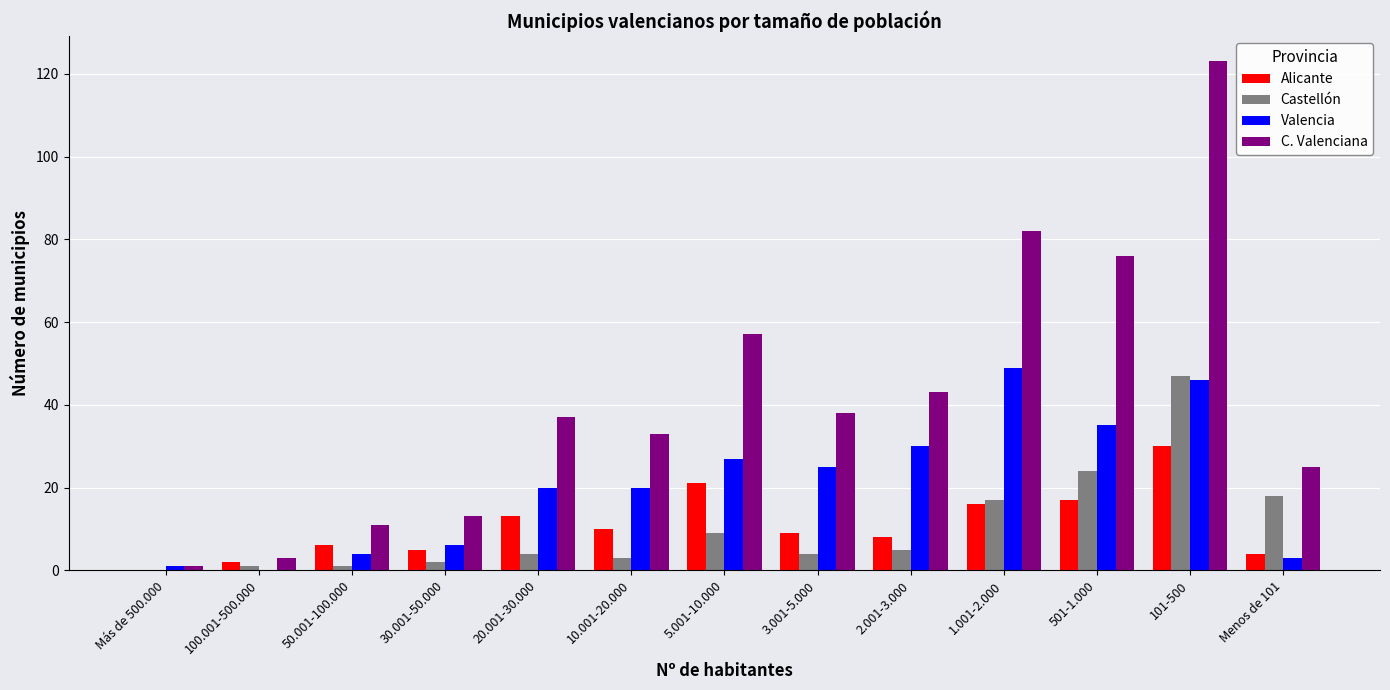

Between 5.001-10.000 and 501-1.000, which series saw the biggest shift?

C. Valenciana